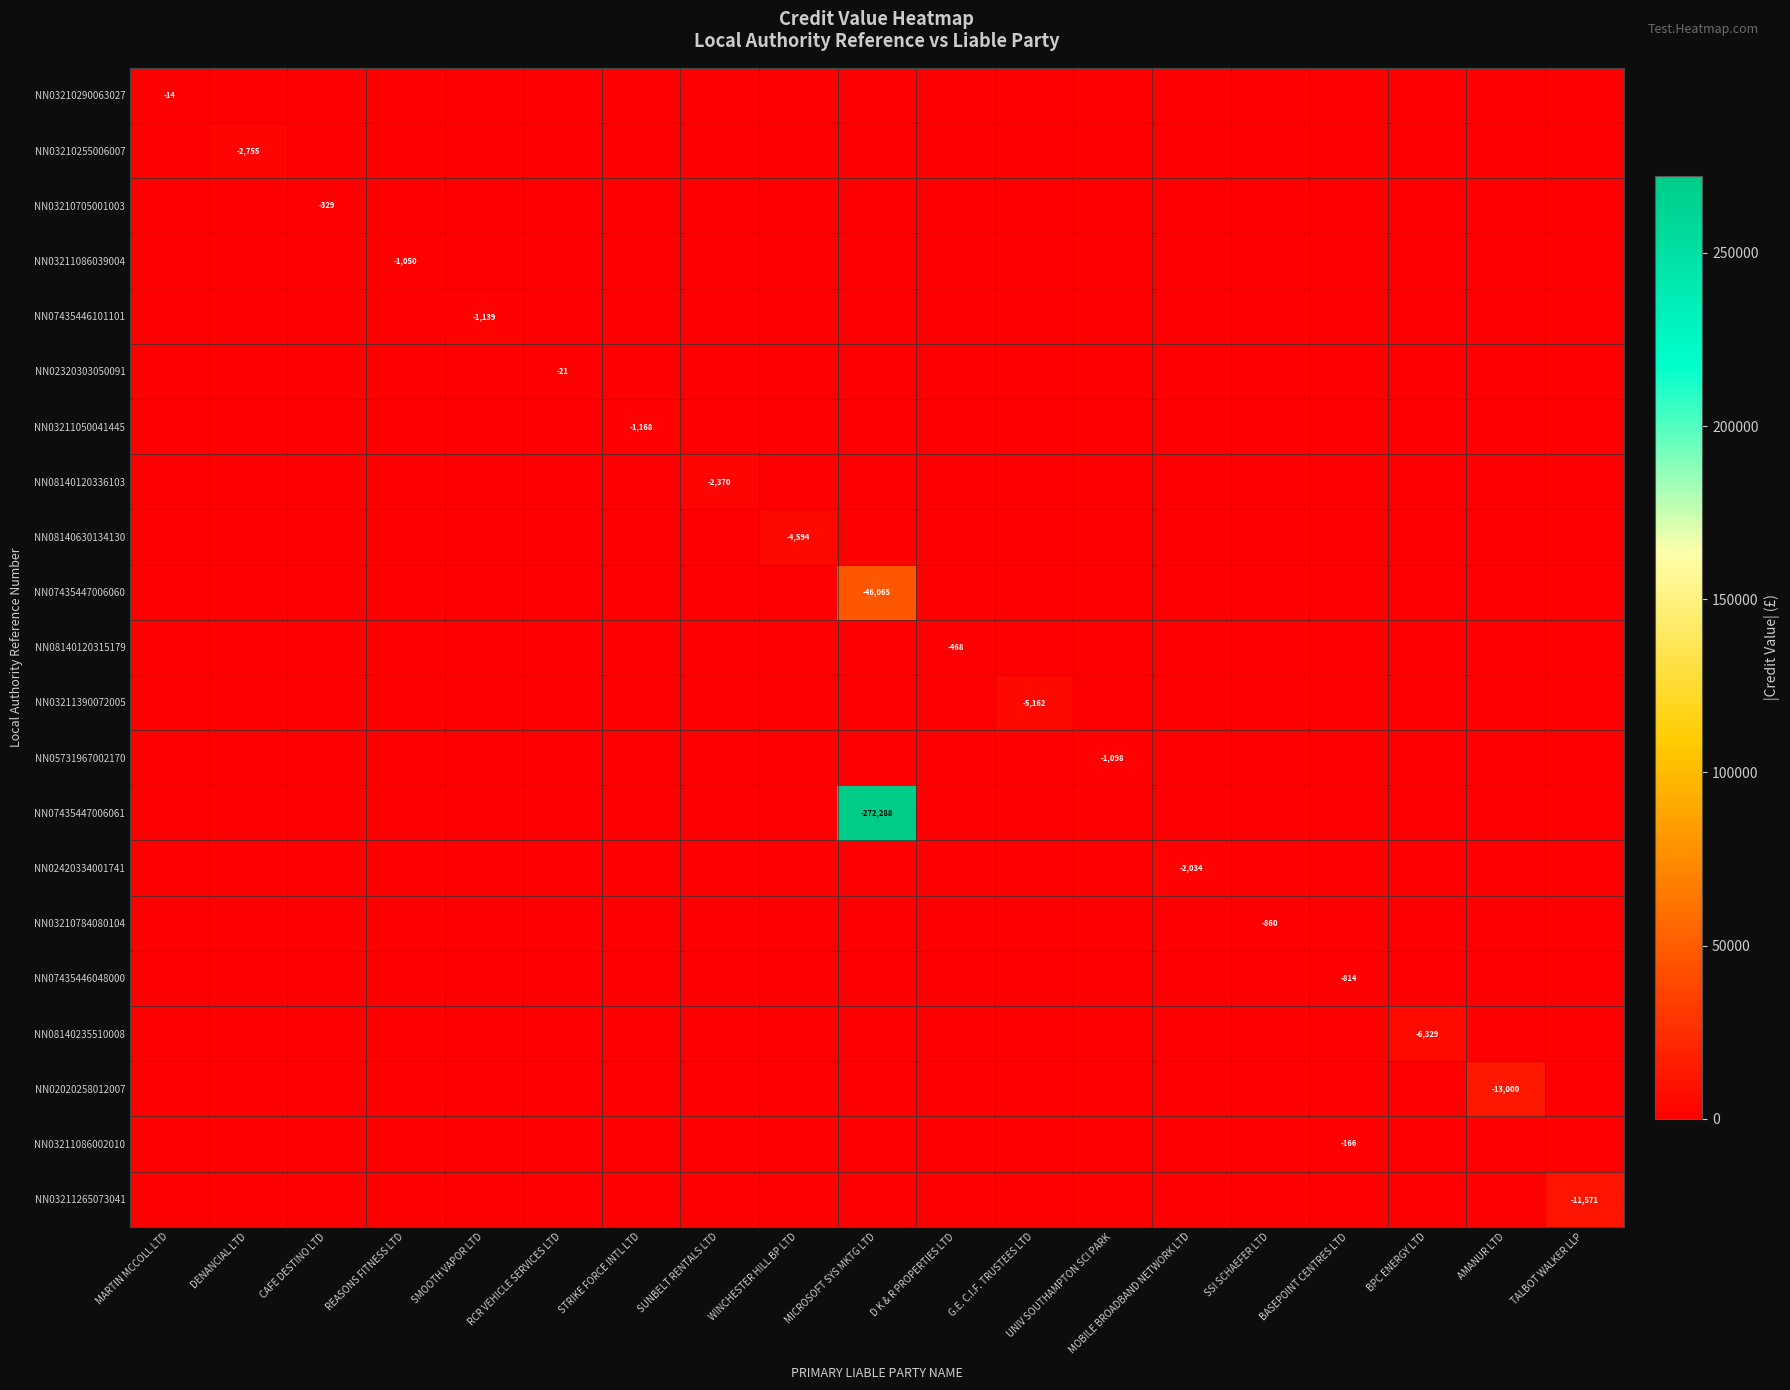

Between REASONS FITNESS LTD and SMOOTH VAPOR LTD, which is larger?

REASONS FITNESS LTD